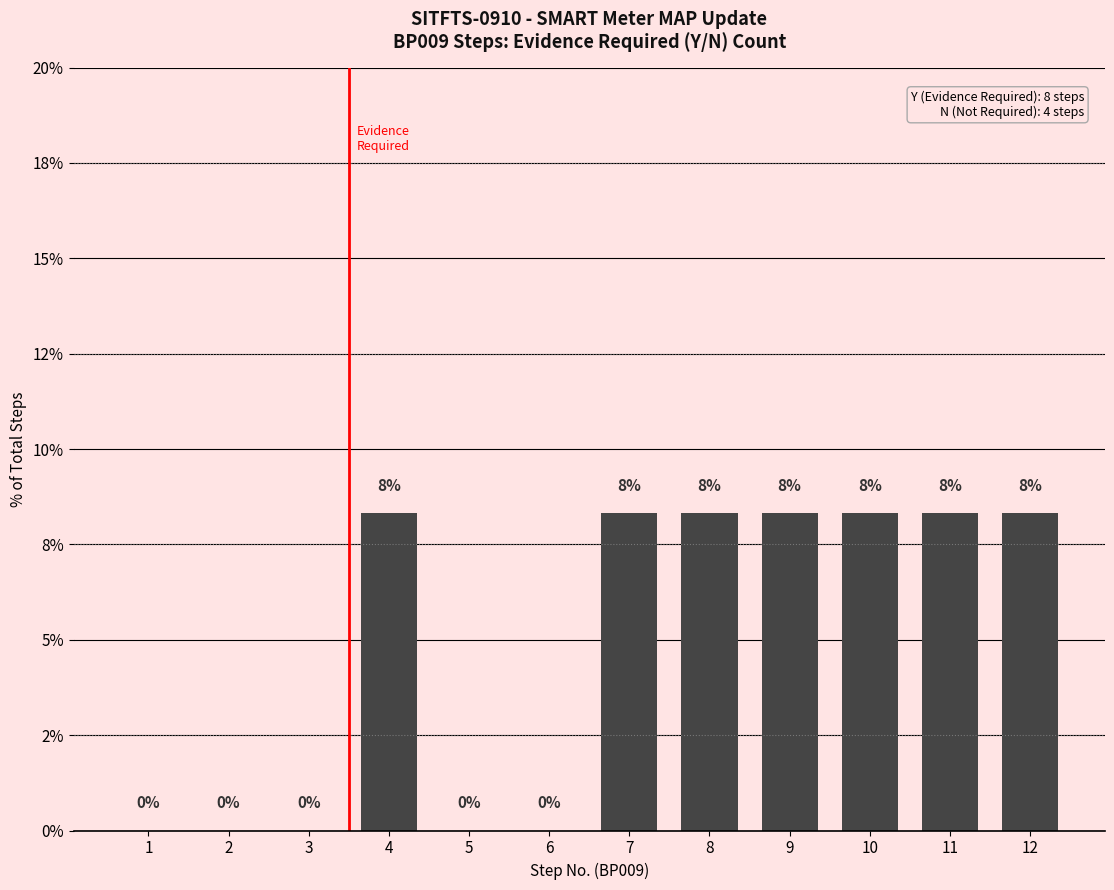

Are the bars horizontal?

No